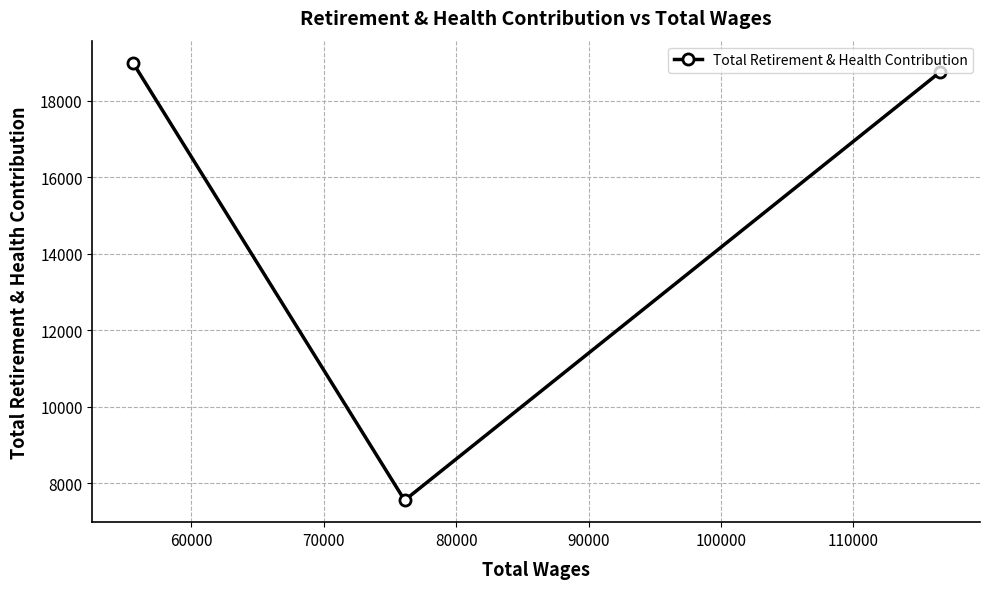

What is the maximum value shown in the chart?

19003